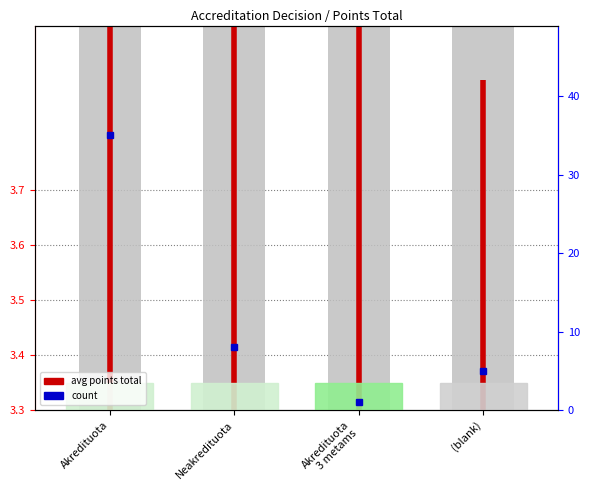

Approximately how many times larger is the value at Akredituota compared to Akredituota?

0.5